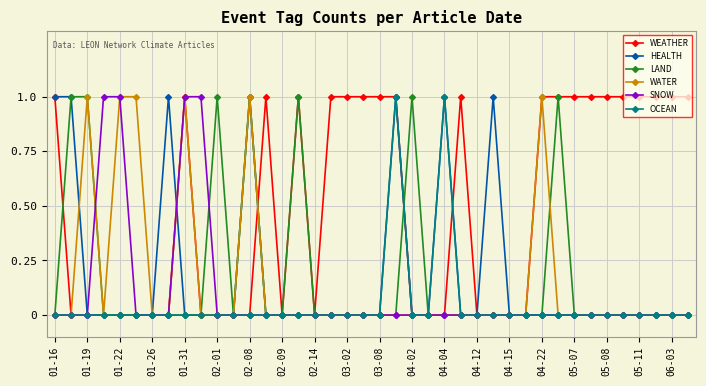

True or false: WEATHER has more than 1 points higher than both neighbors.

True